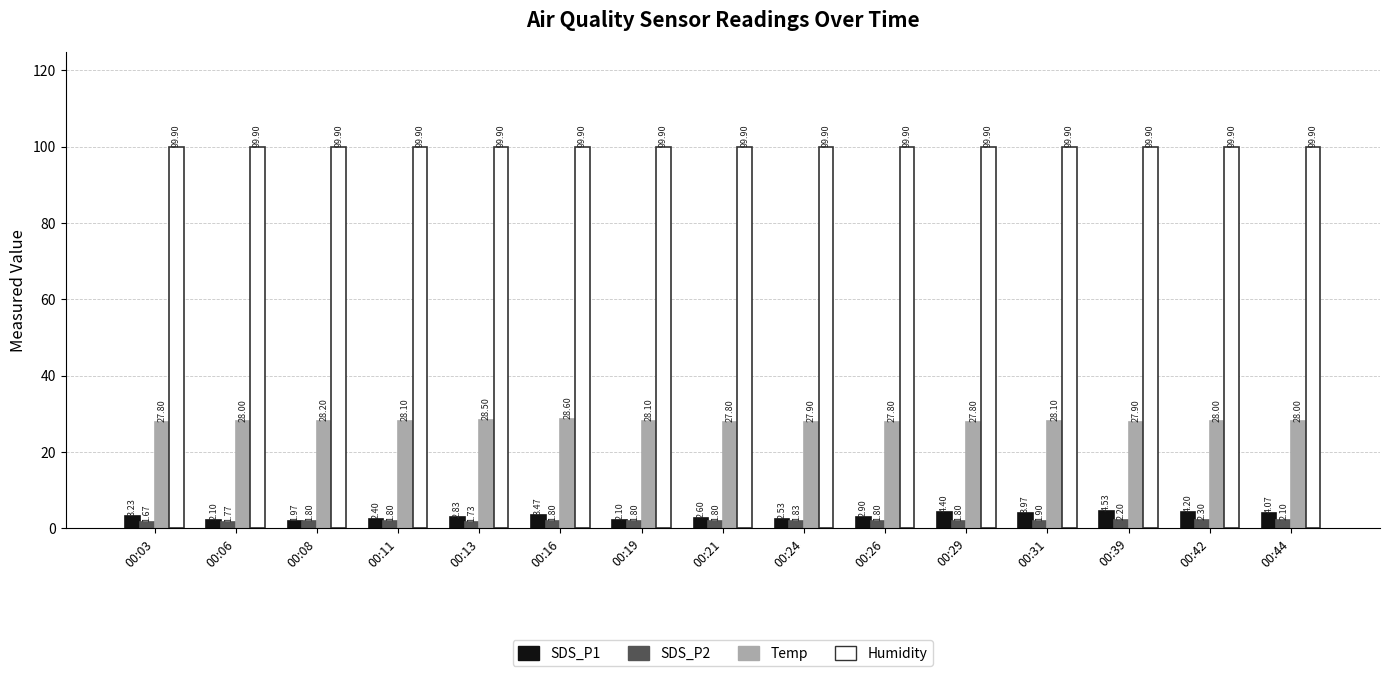

What is the difference between the highest and lowest values at 00:24?

98.1